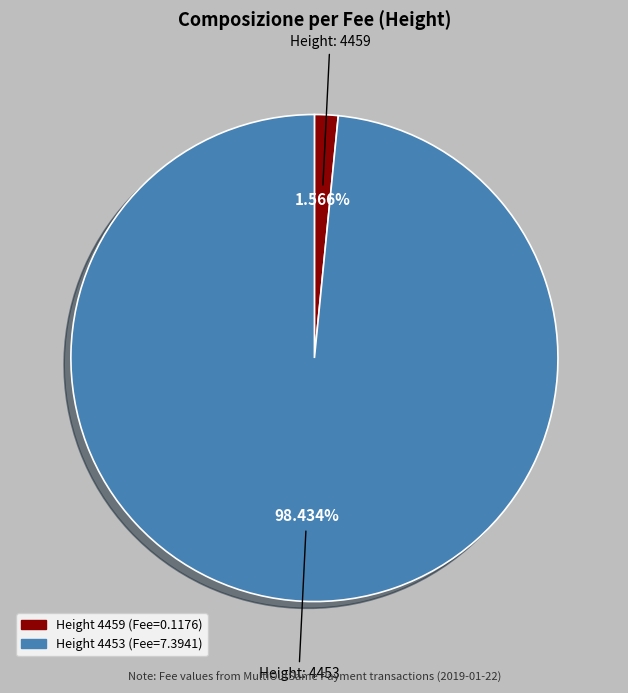

Which has a higher value, Height: 4453 or Height: 4459?

Height: 4453